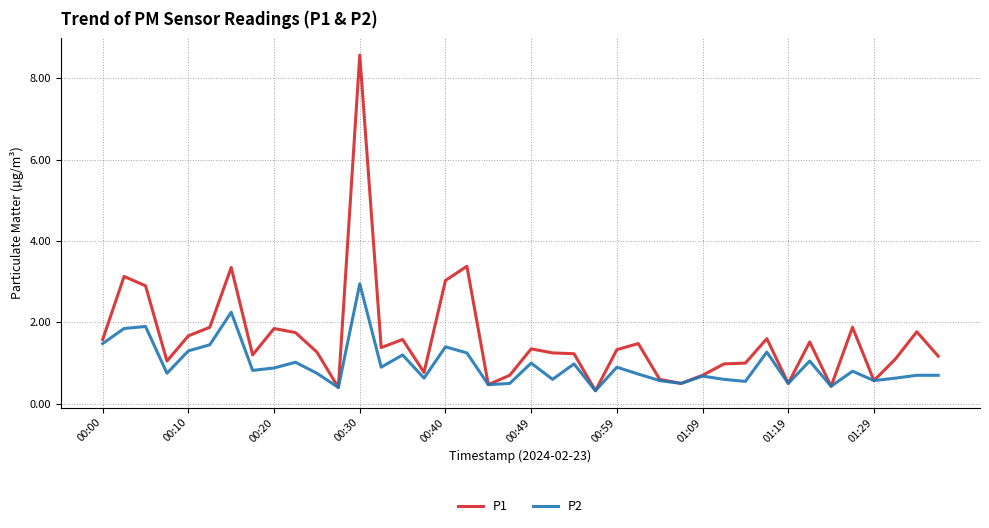

What is the minimum value for P1?

0.3